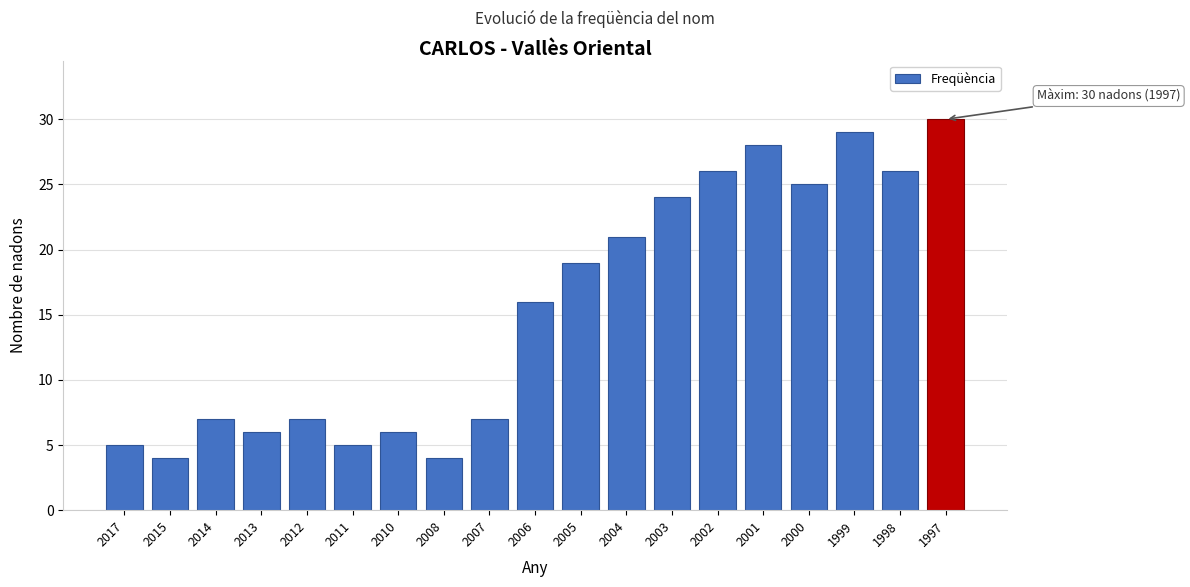

Reading right to left, transcribe all the data shown in this chart.

30	26	29	25	28	26	24	21	19	16	7	4	6	5	7	6	7	4	5